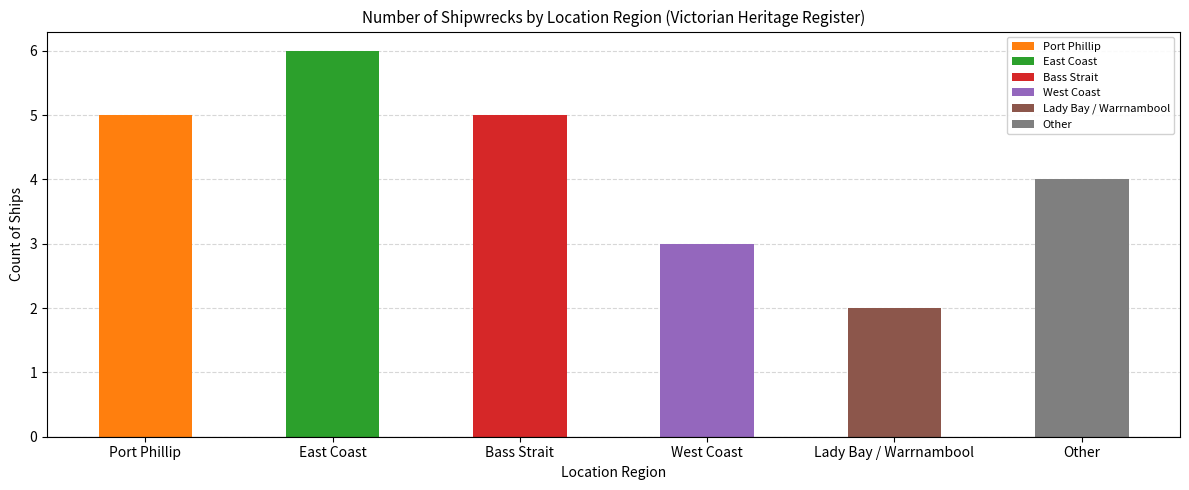

At which label does the data first exceed 5?

East Coast